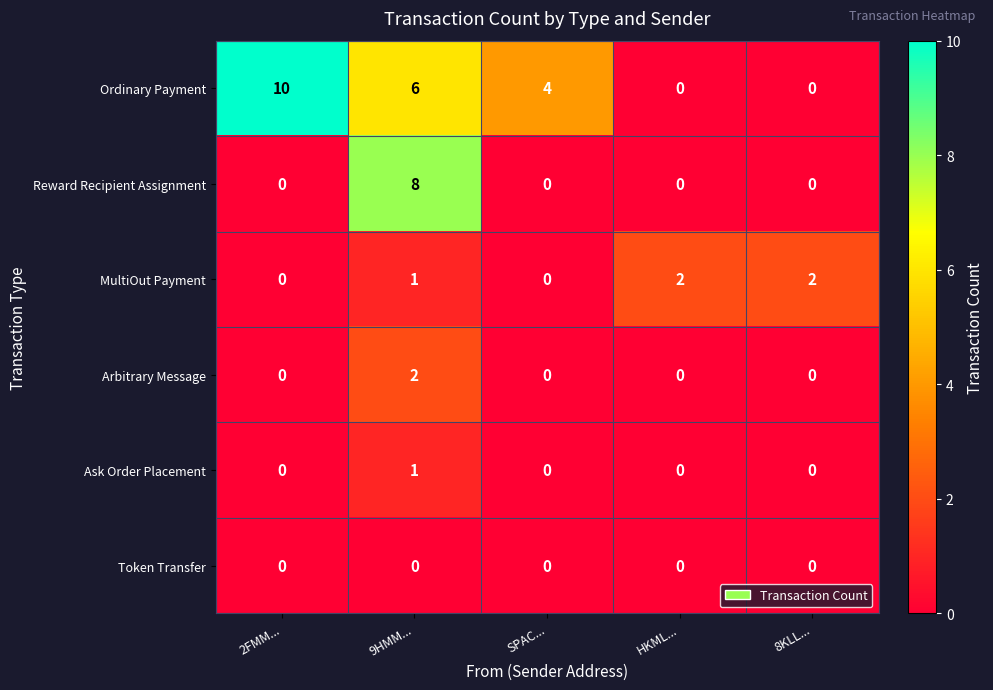

Between 9HMM... and 8KLL..., which series saw the biggest shift?

Reward Recipient Assignment